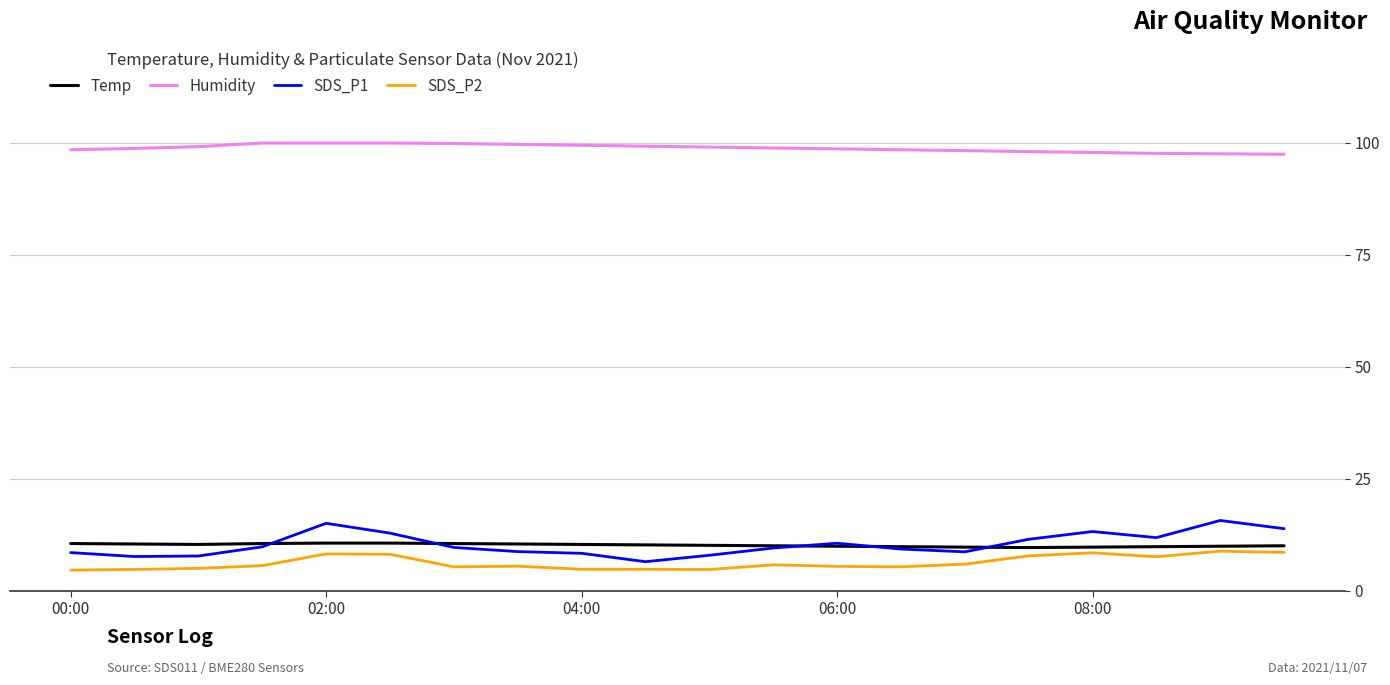

True or false: Humidity and SDS_P2 intersect in this chart.

False